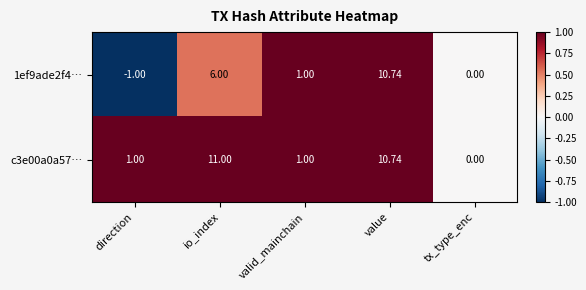

How many categories are shown in the chart?

5